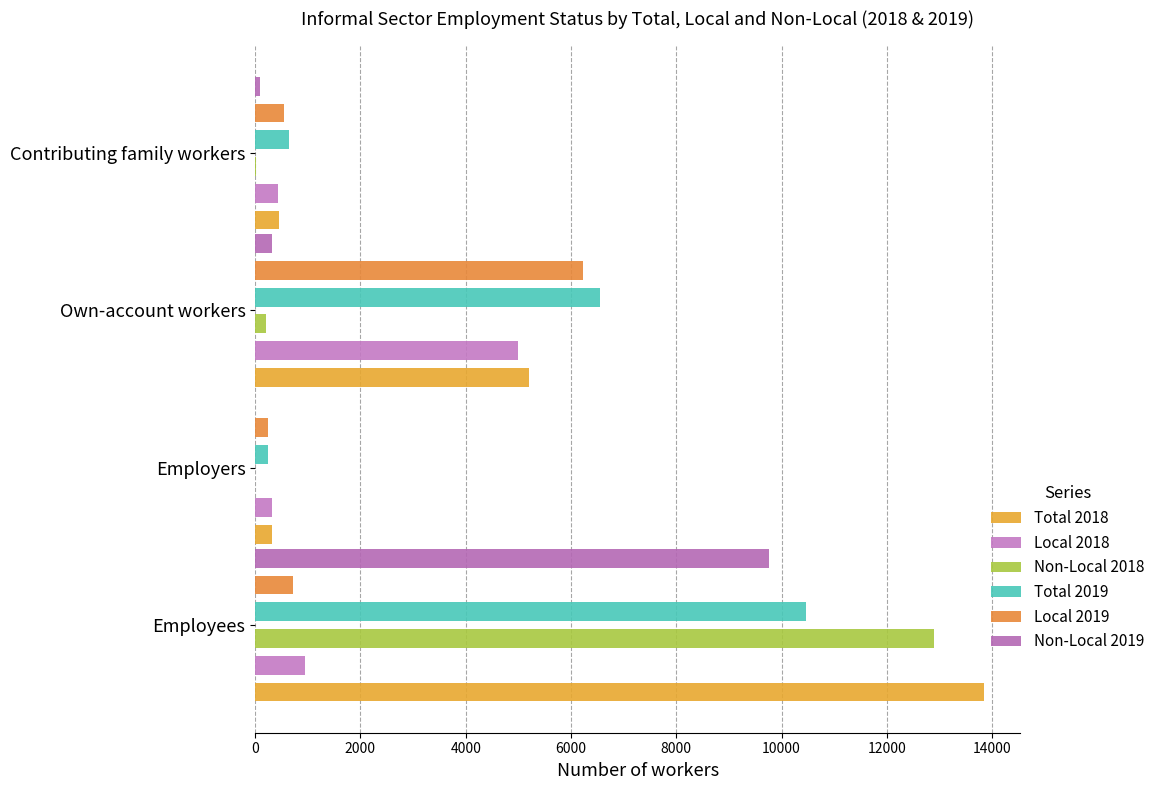

What is the value of the Local 2019 bar at the 3rd from the left?

6237